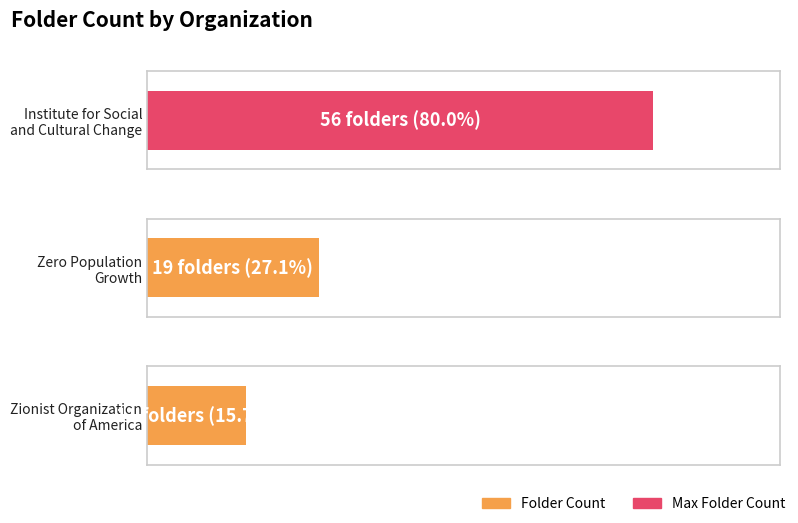

What is the change in value from Zero Population
Growth to Zionist Organization
of America?

-8